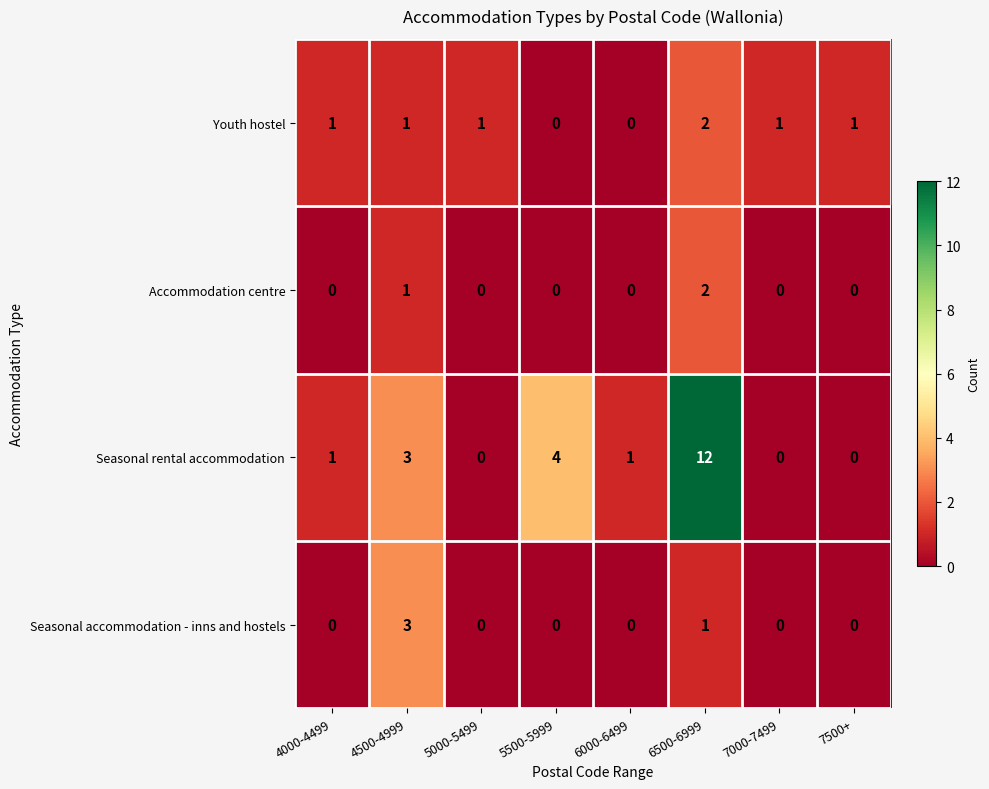

What is the maximum value shown in the chart?

12